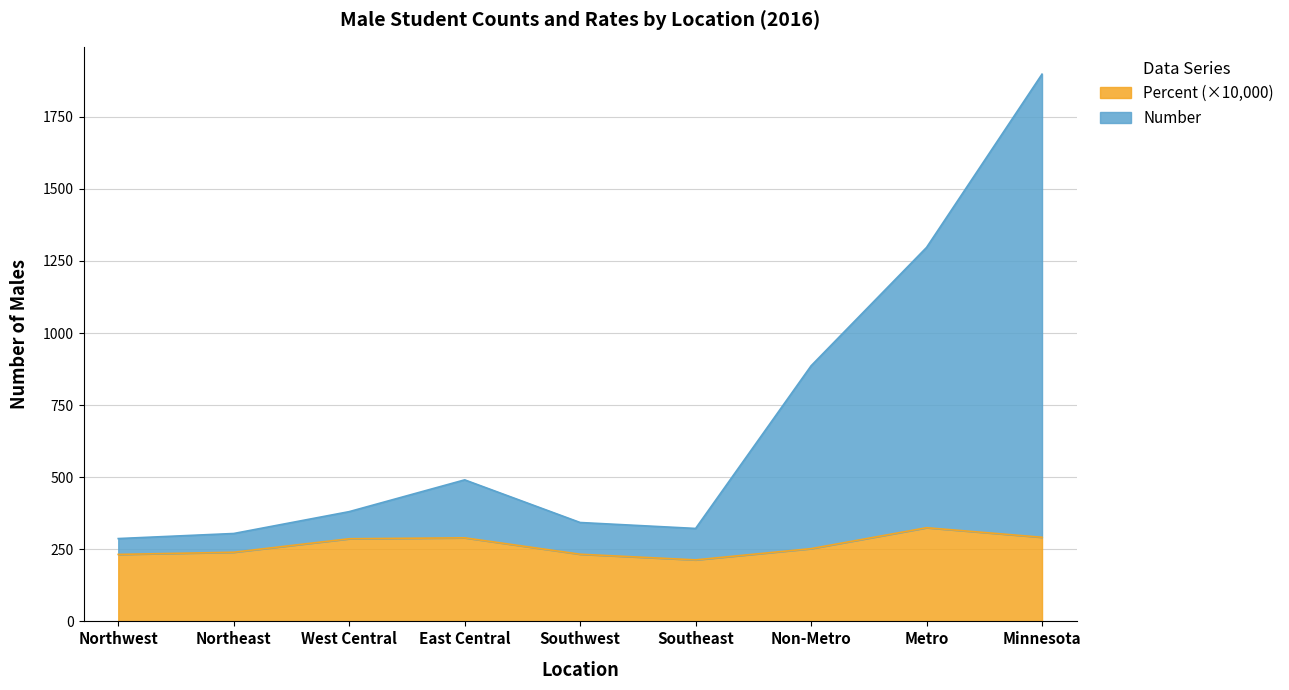

What value does the Number series have at Minnesota?

1897.7